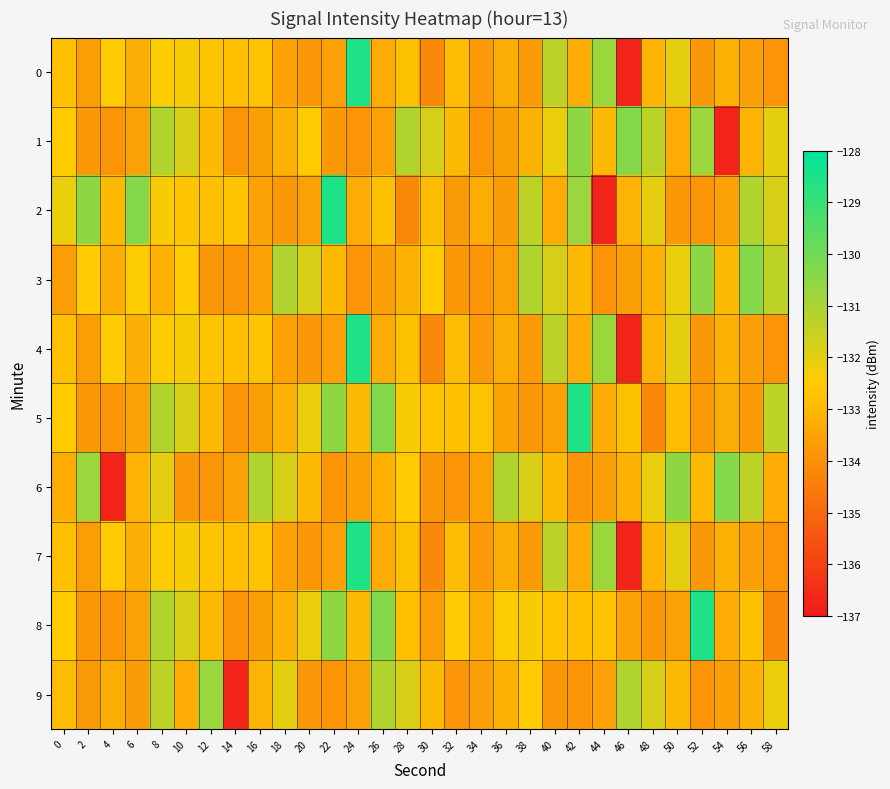

Reading left to right, list all the values displayed in this chart.

0: 0=-132.8	2=-133.7	4=-132.5	6=-133.2	8=-132.5	10=-132.4	12=-132.7	14=-132.8	16=-132.7	18=-133.5	20=-133.8	22=-133.6	24=-128.6	26=-133.3	28=-132.8	30=-134.2	32=-132.9	34=-133.7	36=-133.3	38=-133.7	40=-131.3	42=-133.3	44=-130.7	46=-136.7	48=-133.1	50=-132.0	52=-133.8	54=-133.1	56=-133.6	58=-133.9
1: 0=-132.5	2=-133.8	4=-133.9	6=-133.6	8=-131.1	10=-131.8	12=-133.0	14=-133.9	16=-133.6	18=-133.1	20=-132.5	22=-133.8	24=-133.9	26=-133.6	28=-131.1	30=-131.8	32=-133.0	34=-133.9	36=-133.6	38=-133.1	40=-132.1	42=-130.5	44=-132.9	46=-130.3	48=-131.3	50=-133.3	52=-130.7	54=-136.7	56=-133.1	58=-132.0
2: 0=-132.1	2=-130.5	4=-132.9	6=-130.3	8=-132.4	10=-132.7	12=-132.8	14=-132.7	16=-133.5	18=-133.8	20=-133.6	22=-128.6	24=-133.3	26=-132.8	28=-134.2	30=-132.9	32=-133.7	34=-133.3	36=-133.7	38=-131.3	40=-133.3	42=-130.7	44=-136.7	46=-133.1	48=-132.0	50=-133.8	52=-133.9	54=-133.6	56=-131.1	58=-131.8
3: 0=-133.7	2=-132.5	4=-133.2	6=-132.5	8=-133.1	10=-132.5	12=-133.8	14=-133.9	16=-133.6	18=-131.1	20=-131.8	22=-133.0	24=-133.9	26=-133.6	28=-133.1	30=-132.5	32=-133.8	34=-133.9	36=-133.6	38=-131.1	40=-131.8	42=-133.0	44=-133.9	46=-133.6	48=-133.1	50=-132.1	52=-130.5	54=-132.9	56=-130.3	58=-131.3
4: 0=-132.8	2=-133.7	4=-132.5	6=-133.2	8=-132.5	10=-132.4	12=-132.7	14=-132.8	16=-132.7	18=-133.5	20=-133.8	22=-133.6	24=-128.6	26=-133.3	28=-132.8	30=-134.2	32=-132.9	34=-133.7	36=-133.3	38=-133.7	40=-131.3	42=-133.3	44=-130.7	46=-136.7	48=-133.1	50=-132.0	52=-133.8	54=-133.1	56=-133.6	58=-133.9
5: 0=-132.5	2=-133.8	4=-133.9	6=-133.6	8=-131.1	10=-131.8	12=-133.0	14=-133.9	16=-133.6	18=-133.1	20=-132.1	22=-130.5	24=-132.9	26=-130.3	28=-132.4	30=-132.7	32=-132.8	34=-132.7	36=-133.5	38=-133.8	40=-133.6	42=-128.6	44=-133.3	46=-132.8	48=-134.2	50=-132.9	52=-133.7	54=-133.3	56=-133.7	58=-131.3
6: 0=-133.3	2=-130.7	4=-136.7	6=-133.1	8=-132.0	10=-133.8	12=-133.9	14=-133.6	16=-131.1	18=-131.8	20=-133.0	22=-133.9	24=-133.6	26=-133.1	28=-132.5	30=-133.8	32=-133.9	34=-133.6	36=-131.1	38=-131.8	40=-133.0	42=-133.9	44=-133.6	46=-133.1	48=-132.1	50=-130.5	52=-132.9	54=-130.3	56=-131.3	58=-133.3
7: 0=-132.8	2=-133.7	4=-132.5	6=-133.2	8=-132.5	10=-132.4	12=-132.7	14=-132.8	16=-132.7	18=-133.5	20=-133.8	22=-133.6	24=-128.6	26=-133.3	28=-132.8	30=-134.2	32=-132.9	34=-133.7	36=-133.3	38=-133.7	40=-131.3	42=-133.3	44=-130.7	46=-136.7	48=-133.1	50=-132.0	52=-133.8	54=-133.1	56=-133.6	58=-133.9
8: 0=-132.5	2=-133.8	4=-133.9	6=-133.6	8=-131.1	10=-131.8	12=-133.0	14=-133.9	16=-133.6	18=-133.1	20=-132.1	22=-130.5	24=-132.9	26=-130.3	28=-132.8	30=-133.7	32=-132.5	34=-133.2	36=-132.5	38=-132.4	40=-132.7	42=-132.8	44=-132.7	46=-133.5	48=-133.8	50=-133.6	52=-128.6	54=-133.3	56=-132.8	58=-134.2
9: 0=-132.9	2=-133.7	4=-133.3	6=-133.7	8=-131.3	10=-133.3	12=-130.7	14=-136.7	16=-133.1	18=-132.0	20=-133.8	22=-133.9	24=-133.6	26=-131.1	28=-131.8	30=-133.0	32=-133.9	34=-133.6	36=-133.1	38=-132.5	40=-133.8	42=-133.9	44=-133.6	46=-131.1	48=-131.8	50=-133.0	52=-133.9	54=-133.6	56=-133.1	58=-132.1